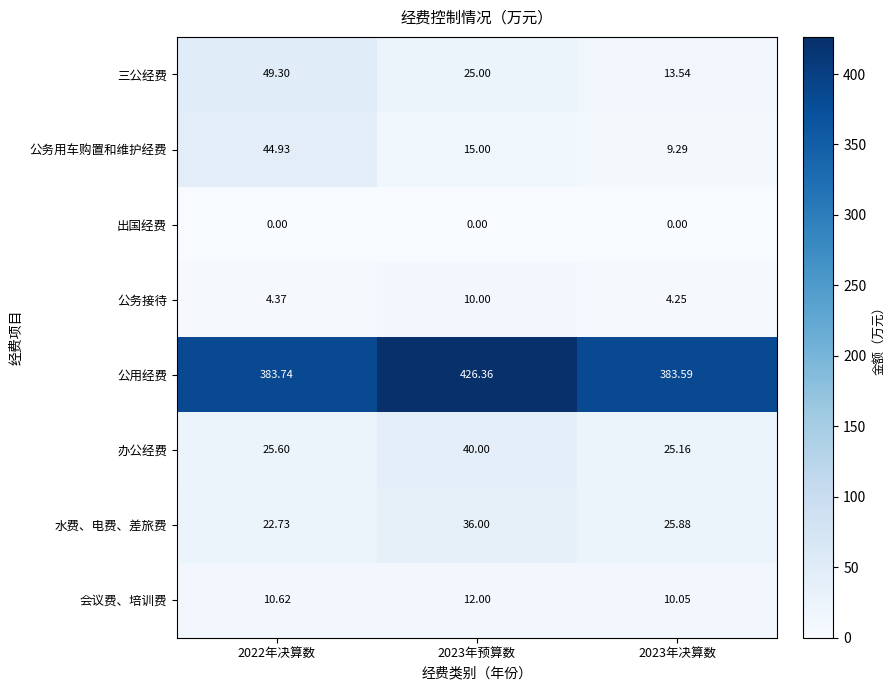

Rank the series by their maximum value, from highest to lowest.

公用经费, 三公经费, 公务用车购置和维护经费, 办公经费, 水费、电费、差旅费, 会议费、培训费, 公务接待, 出国经费